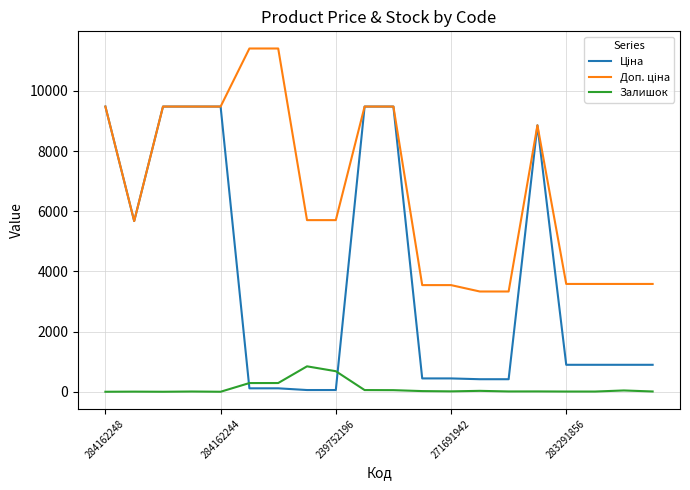

What is the greatest value displayed?

11410.0